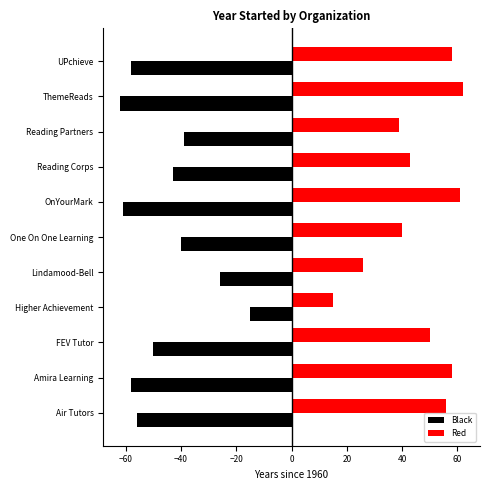

What is the difference between the second highest and minimum values in the Black series?

36